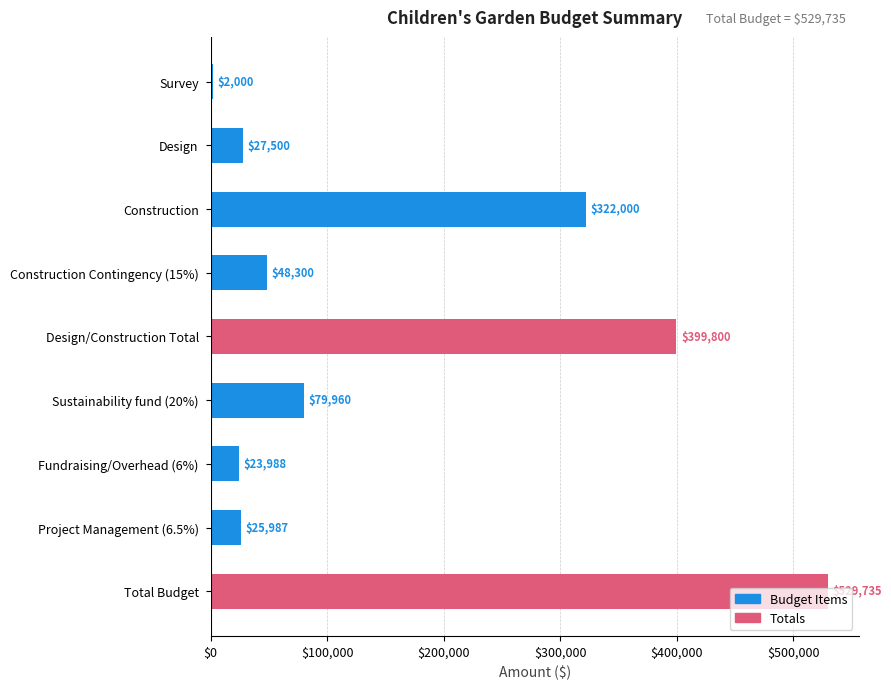

What is the average value?

162141